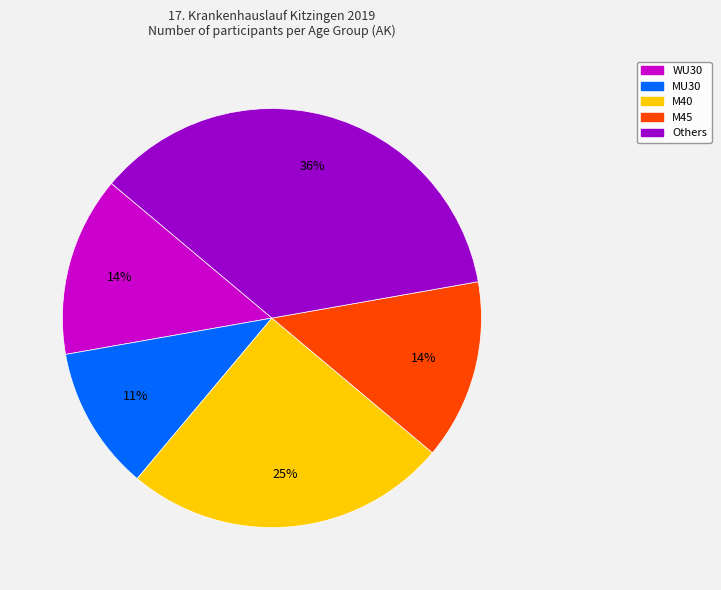

How many slices are in this pie chart?

5